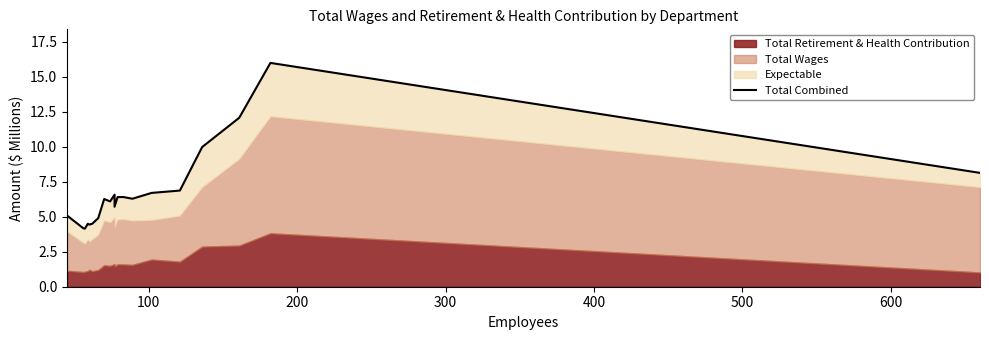

What is the smallest value displayed?

4.2